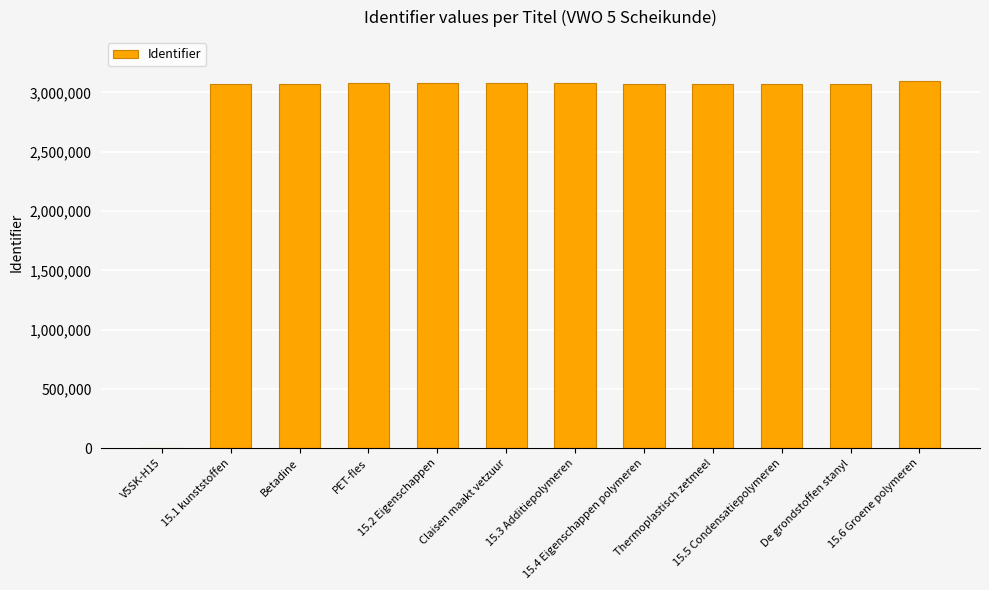

What is the sum of the values at V5SK-H15 and Thermoplastisch zetmeel?

3072523